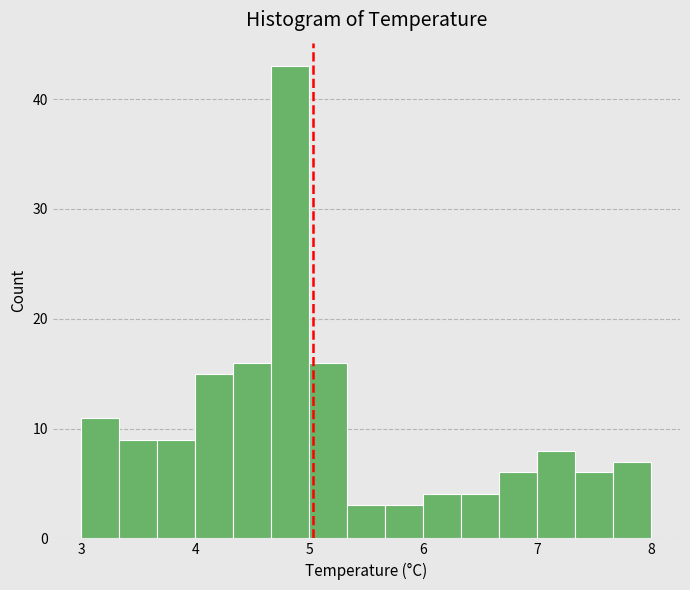

Around what value on the x-axis is the tallest bar? Give the approximate position of its centre, as read against the axis.

4.8